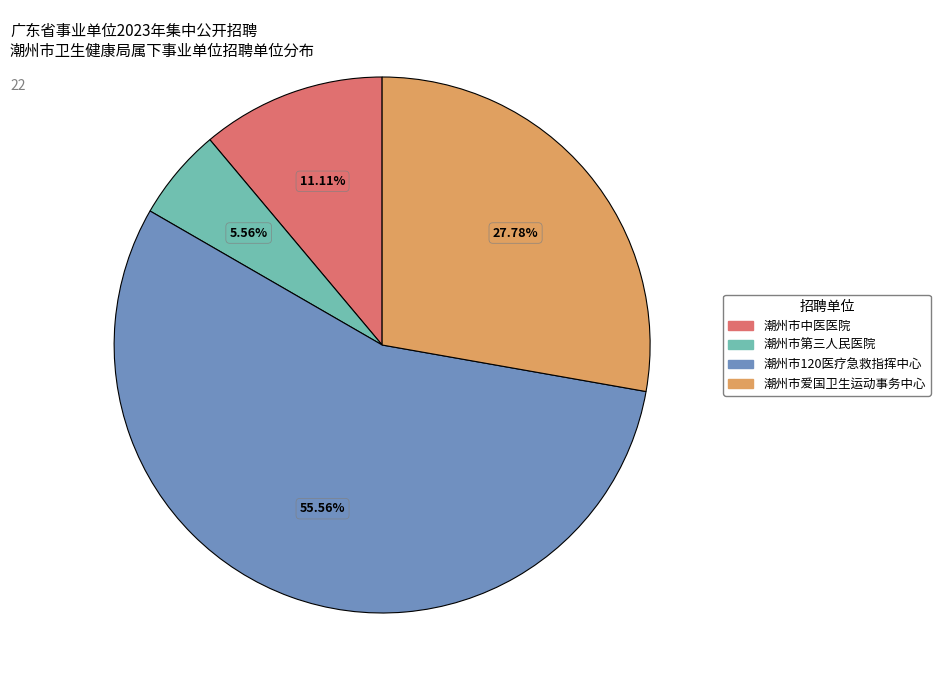

To the nearest percent, what is the average slice percentage?

25%